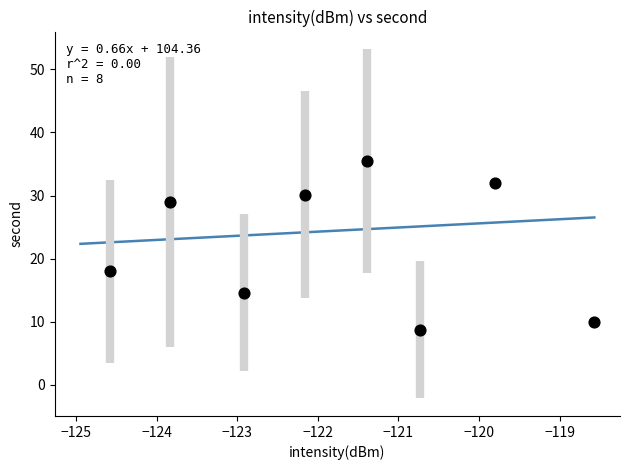

What is the average Y value?

22.2